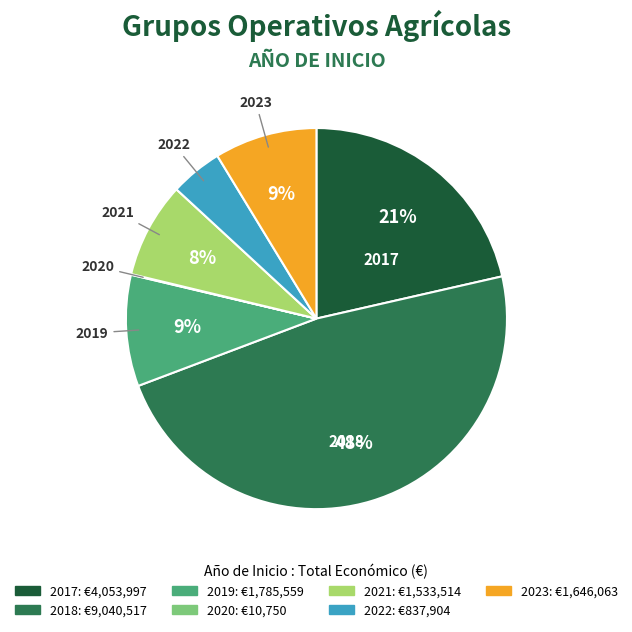

To the nearest percent, what is the difference between the largest and smallest slice percentages?

48%